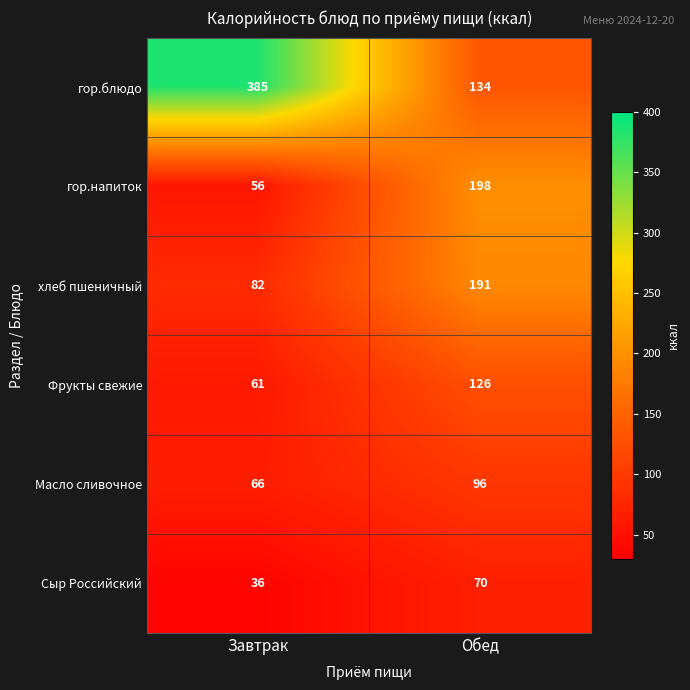

Which series changed the most between Завтрак and Обед?

гор.блюдо